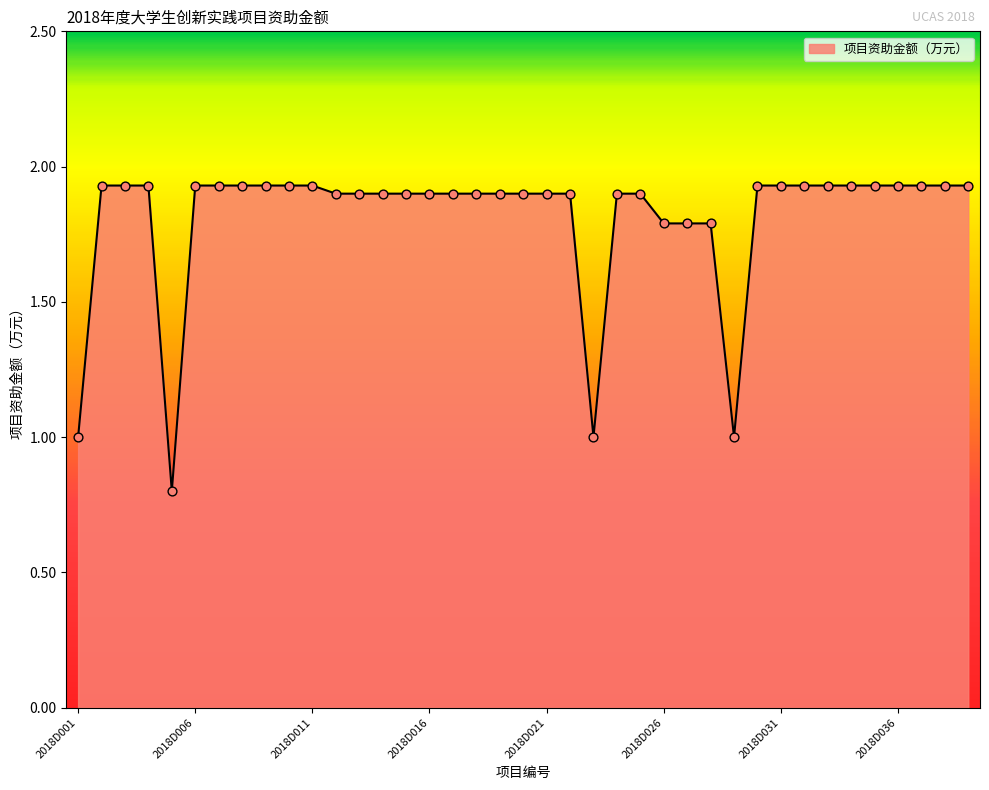

What is the smallest value displayed?

0.8